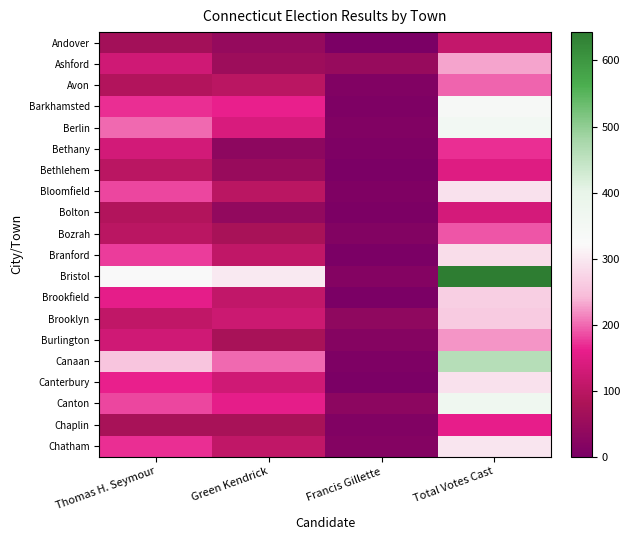

Reading left to right, transcribe all the data shown in this chart.

Andover: Thomas H. Seymour=67	Green Kendrick=43	Francis Gillette=1	Total Votes Cast=111
Ashford: Thomas H. Seymour=128	Green Kendrick=56	Francis Gillette=46	Total Votes Cast=230
Avon: Thomas H. Seymour=89	Green Kendrick=98	Francis Gillette=11	Total Votes Cast=198
Barkhamsted: Thomas H. Seymour=169	Green Kendrick=163	Francis Gillette=6	Total Votes Cast=338
Berlin: Thomas H. Seymour=200	Green Kendrick=140	Francis Gillette=12	Total Votes Cast=352
Bethany: Thomas H. Seymour=132	Green Kendrick=32	Francis Gillette=6	Total Votes Cast=170
Bethlehem: Thomas H. Seymour=98	Green Kendrick=49	Francis Gillette=0	Total Votes Cast=147
Bloomfield: Thomas H. Seymour=182	Green Kendrick=99	Francis Gillette=8	Total Votes Cast=289
Bolton: Thomas H. Seymour=89	Green Kendrick=40	Francis Gillette=5	Total Votes Cast=134
Bozrah: Thomas H. Seymour=99	Green Kendrick=75	Francis Gillette=15	Total Votes Cast=189
Branford: Thomas H. Seymour=178	Green Kendrick=108	Francis Gillette=0	Total Votes Cast=286
Bristol: Thomas H. Seymour=325	Green Kendrick=301	Francis Gillette=17	Total Votes Cast=643
Brookfield: Thomas H. Seymour=157	Green Kendrick=110	Francis Gillette=1	Total Votes Cast=268
Brooklyn: Thomas H. Seymour=107	Green Kendrick=122	Francis Gillette=33	Total Votes Cast=262
Burlington: Thomas H. Seymour=127	Green Kendrick=75	Francis Gillette=20	Total Votes Cast=222
Canaan: Thomas H. Seymour=255	Green Kendrick=199	Francis Gillette=6	Total Votes Cast=460
Canterbury: Thomas H. Seymour=161	Green Kendrick=127	Francis Gillette=2	Total Votes Cast=290
Canton: Thomas H. Seymour=183	Green Kendrick=158	Francis Gillette=28	Total Votes Cast=369
Chaplin: Thomas H. Seymour=75	Green Kendrick=74	Francis Gillette=11	Total Votes Cast=160
Chatham: Thomas H. Seymour=170	Green Kendrick=108	Francis Gillette=16	Total Votes Cast=294